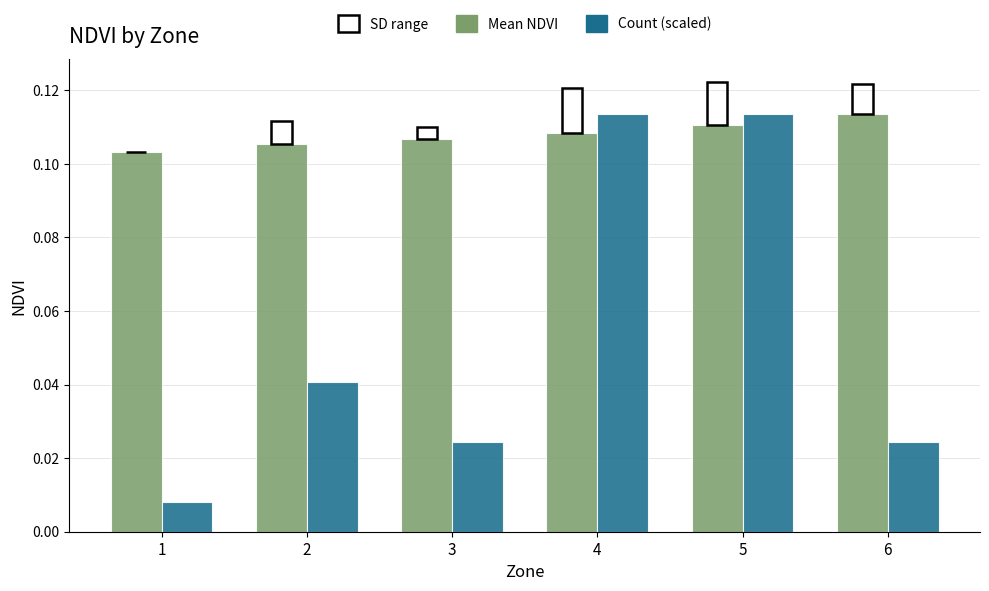

What is the sum of all Mean NDVI values?

0.6